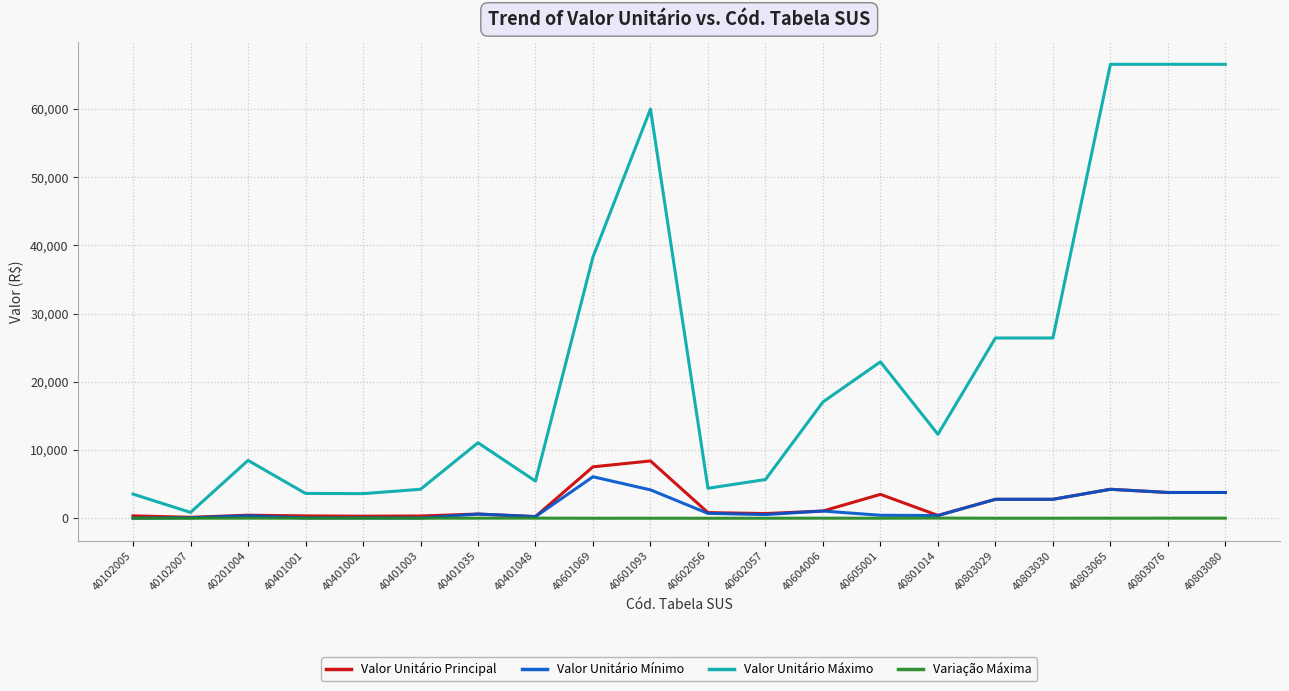

Is the value of Valor Unitário Mínimo at 40201004 greater than the value of Valor Unitário Máximo at 40401048?

No